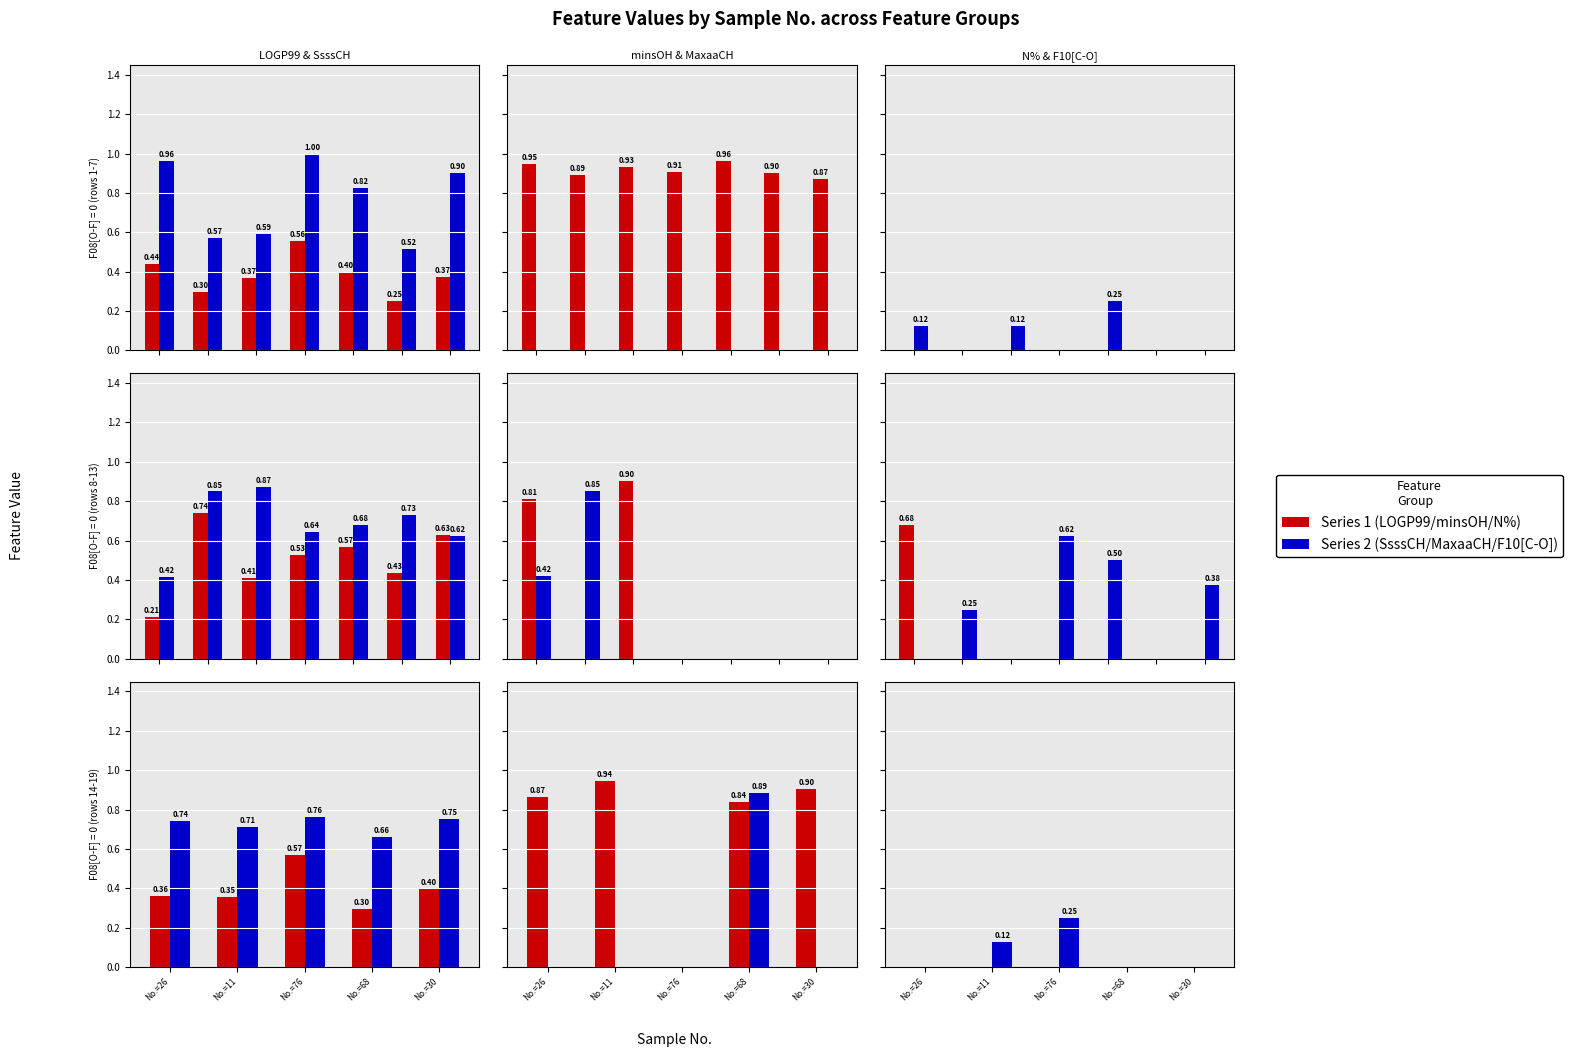

What is the spread (max minus min) of values at No.=76?

0.8